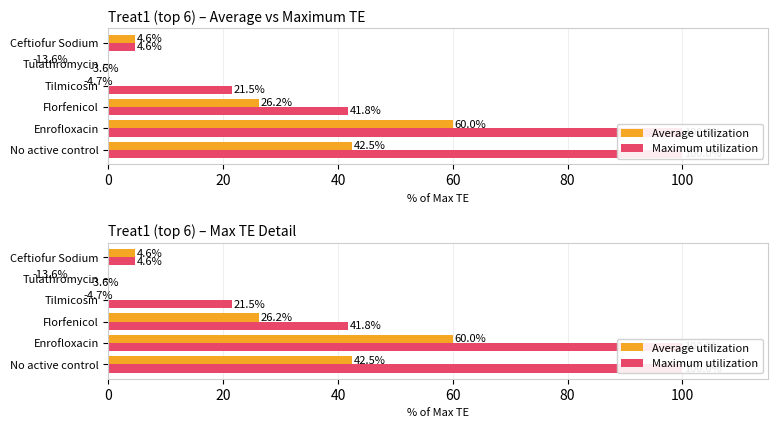

What is the average value of the Average utilization series?

19.2